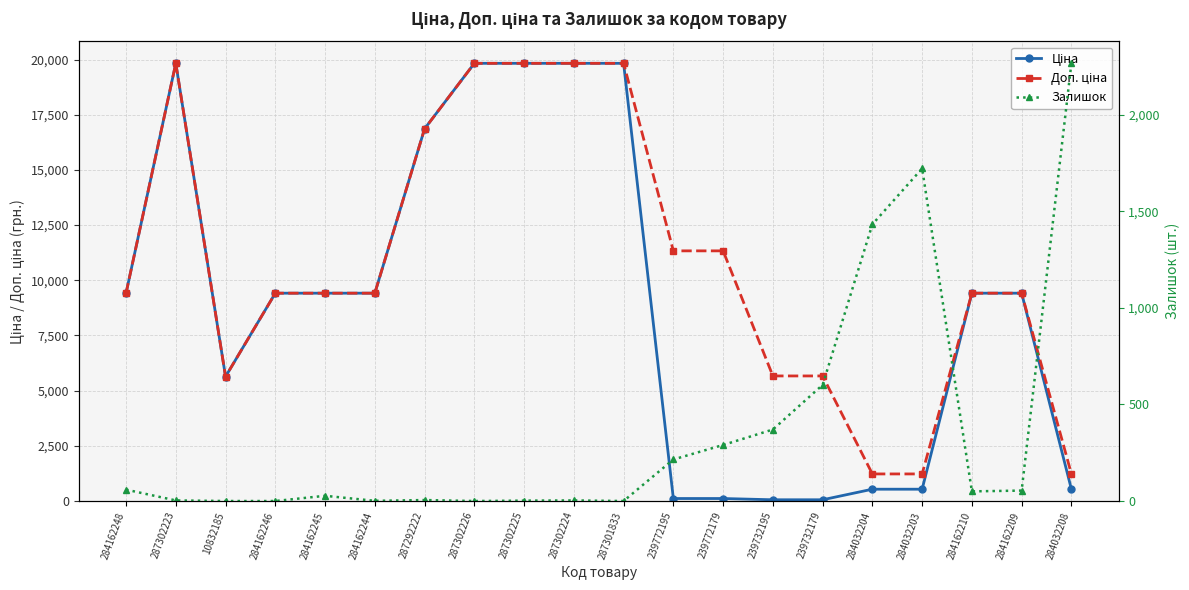

What is the total value across all series at 284162248?

18892.7